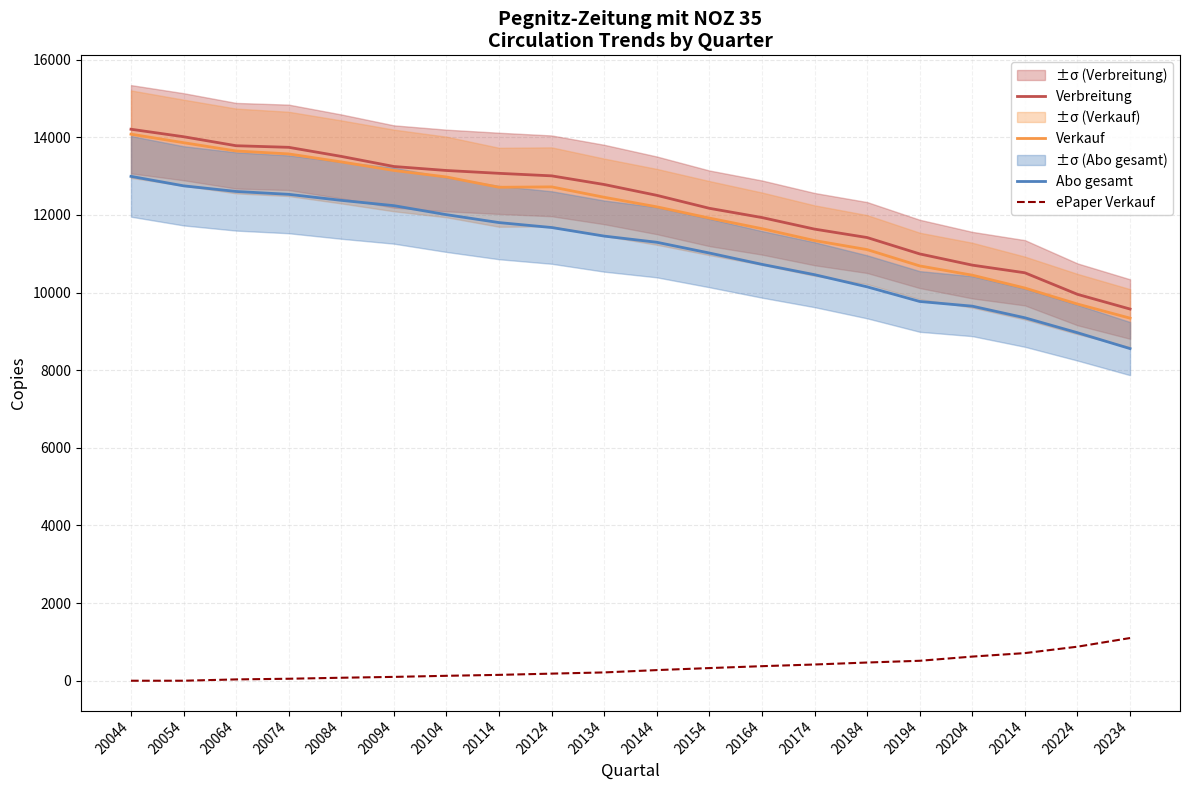

Where does the ePaper Verkauf series first go above 274?

20154